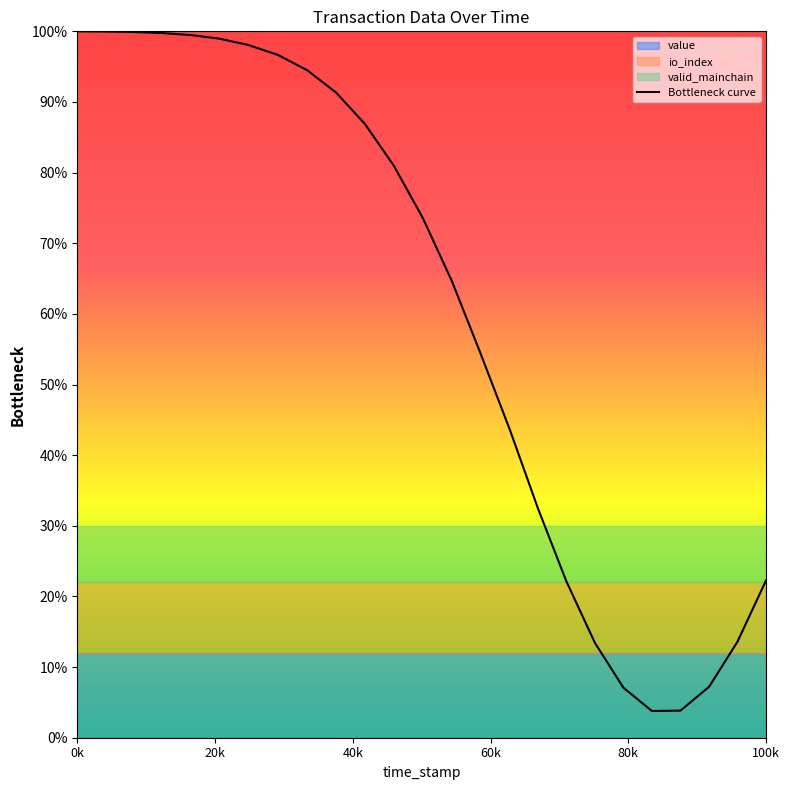

How many points are lower than both their immediate neighbors (excluding endpoints)?

1